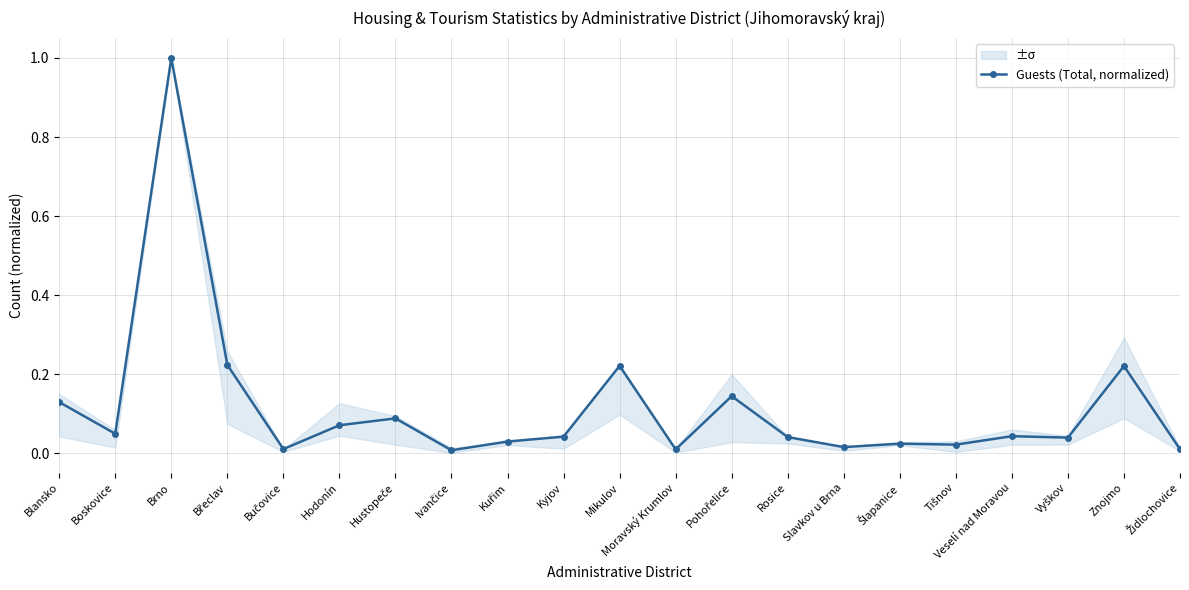

Reading left to right, list all the values displayed in this chart.

Blansko=0.1	Boskovice=0.0	Brno=1.0	Břeclav=0.2	Bučovice=0.0	Hodonín=0.1	Hustopeče=0.1	Ivančice=0.0	Kuřim=0.0	Kyjov=0.0	Mikulov=0.2	Moravský Krumlov=0.0	Pohořelice=0.1	Rosice=0.0	Slavkov u Brna=0.0	Šlapanice=0.0	Tišnov=0.0	Veselí nad Moravou=0.0	Vyškov=0.0	Znojmo=0.2	Židlochovice=0.0